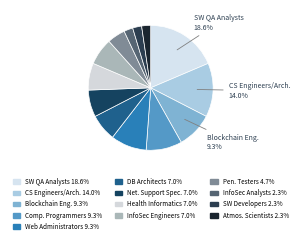

How many segments does this pie chart have?

13